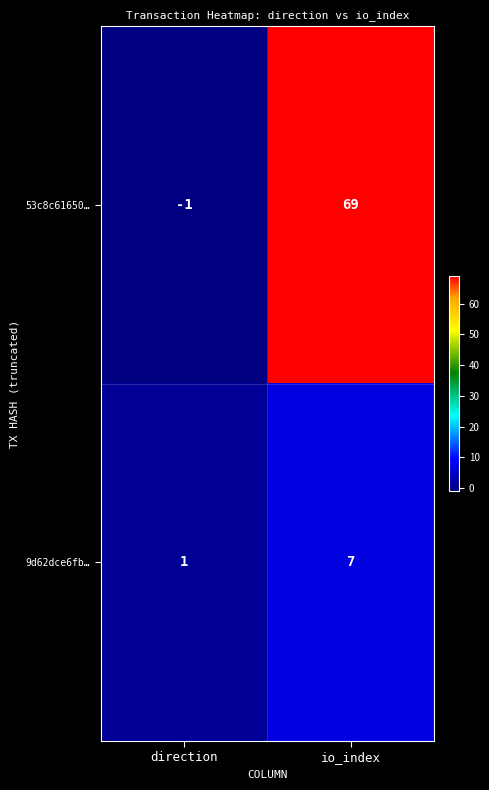

Reading left to right, extract all data points from this chart.

53c8c61650…: direction=-1	io_index=69
9d62dce6fb…: direction=1	io_index=7